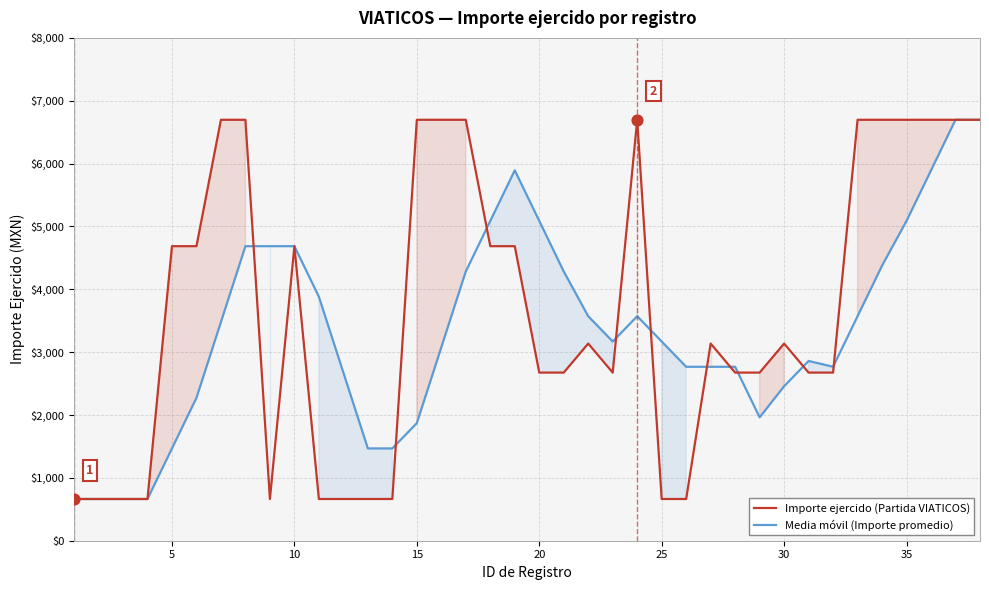

Which series has the largest Y range (max minus min)?

Importe ejercido (Partida VIATICOS)